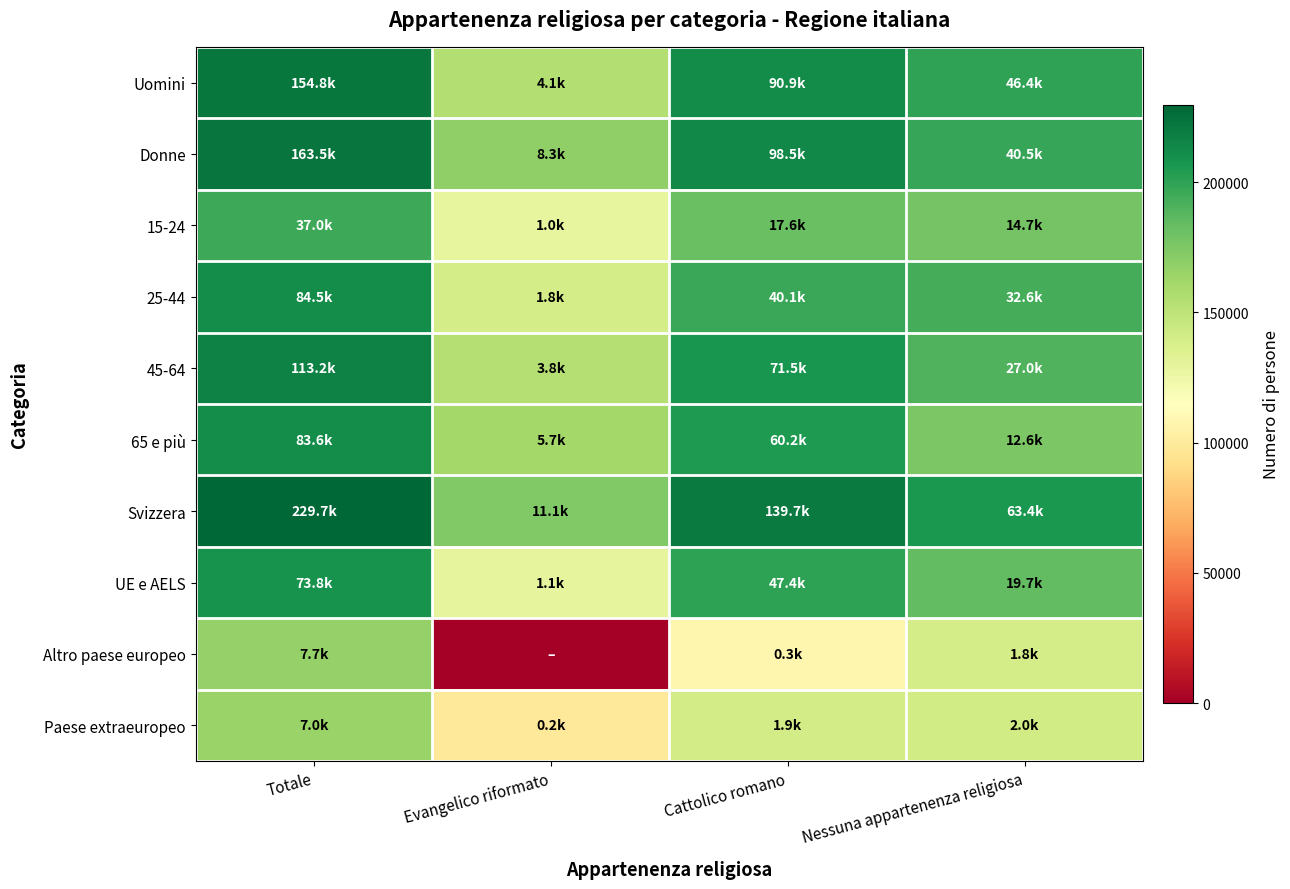

Reading left to right, list all the values displayed in this chart.

Uomini: Totale=11.9	Evangelico riformato=8.3	Cattolico romano=11.4	Nessuna appartenenza religiosa=10.7
Donne: Totale=12.0	Evangelico riformato=9.0	Cattolico romano=11.5	Nessuna appartenenza religiosa=10.6
15-24: Totale=10.5	Evangelico riformato=6.9	Cattolico romano=9.8	Nessuna appartenenza religiosa=9.6
25-44: Totale=11.3	Evangelico riformato=7.5	Cattolico romano=10.6	Nessuna appartenenza religiosa=10.4
45-64: Totale=11.6	Evangelico riformato=8.3	Cattolico romano=11.2	Nessuna appartenenza religiosa=10.2
65 e più: Totale=11.3	Evangelico riformato=8.7	Cattolico romano=11.0	Nessuna appartenenza religiosa=9.4
Svizzera: Totale=12.3	Evangelico riformato=9.3	Cattolico romano=11.8	Nessuna appartenenza religiosa=11.1
UE e AELS: Totale=11.2	Evangelico riformato=7.0	Cattolico romano=10.8	Nessuna appartenenza religiosa=9.9
Altro paese europeo: Totale=8.9	Evangelico riformato=0.0	Cattolico romano=5.8	Nessuna appartenenza religiosa=7.5
Paese extraeuropeo: Totale=8.9	Evangelico riformato=5.3	Cattolico romano=7.5	Nessuna appartenenza religiosa=7.6